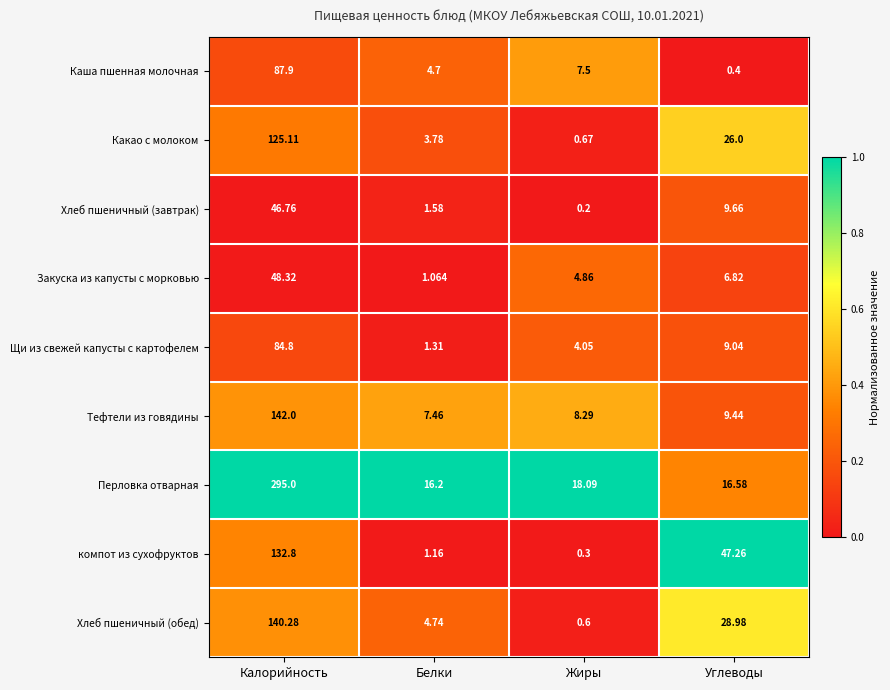

Which category has the highest value in the Перловка отварная series?

Калорийность